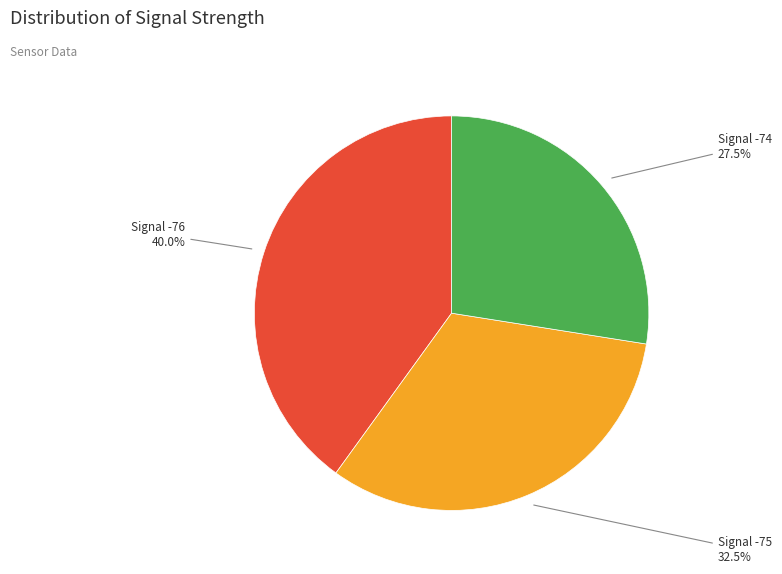

What is the ratio of the value at Signal -75 to the value at Signal -74?

1.2